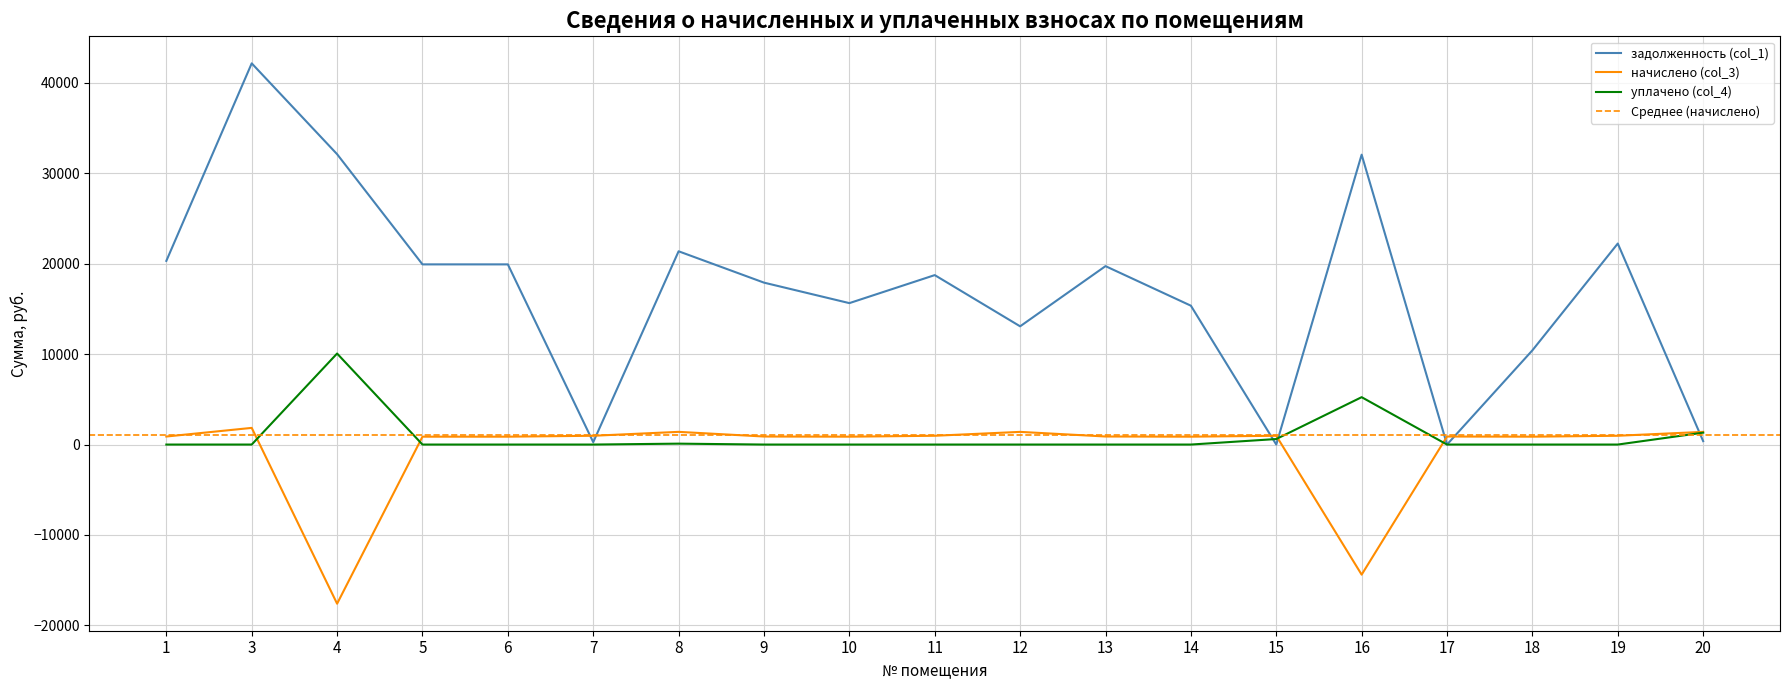

Is the value of начислено (col_3) at 19 greater than the value of уплачено (col_4) at 17?

Yes